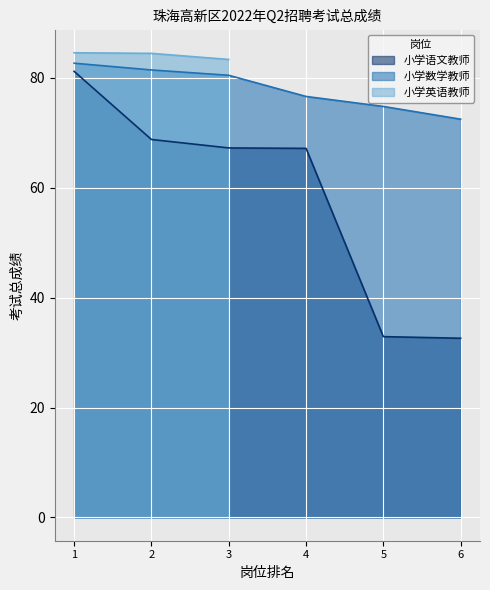

How many values in the 小学数学教师 series exceed 80?

3